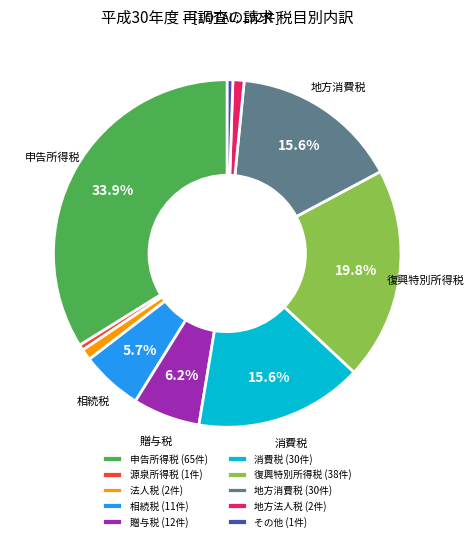

Count the number of slices in the pie.

10